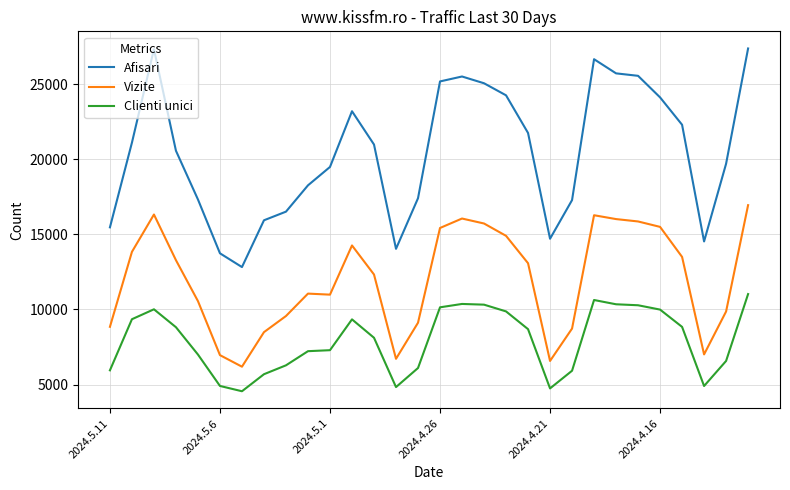

True or false: Clienti unici and Vizite intersect in this chart.

False